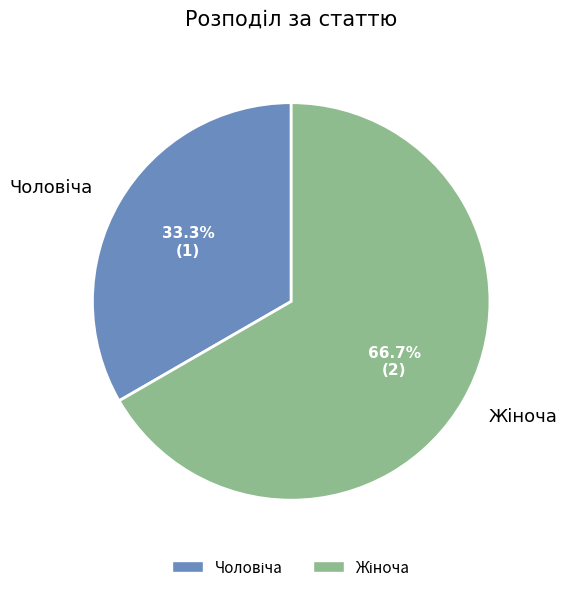

Count the number of slices in the pie.

2